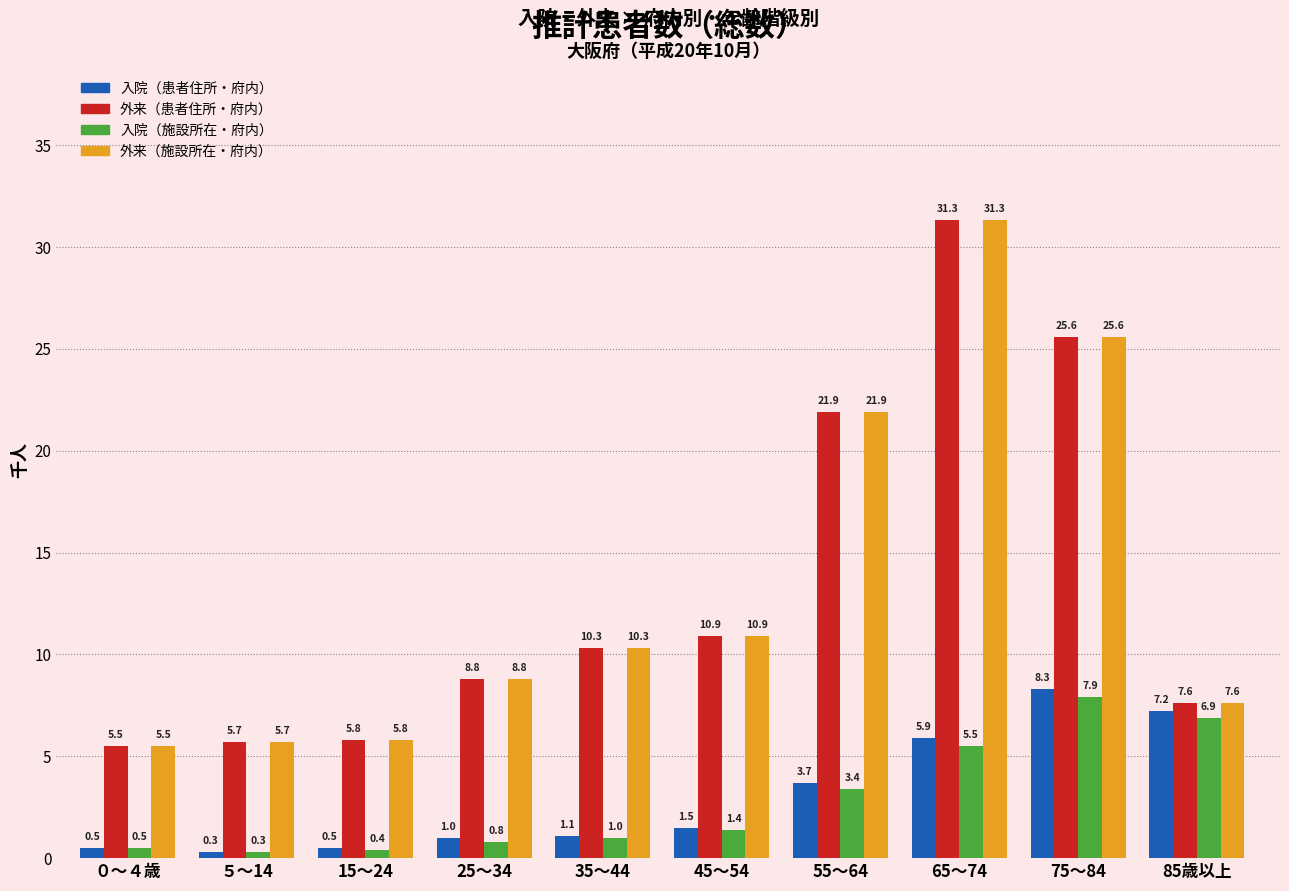

At which category is the sum across all series the highest?

65～74